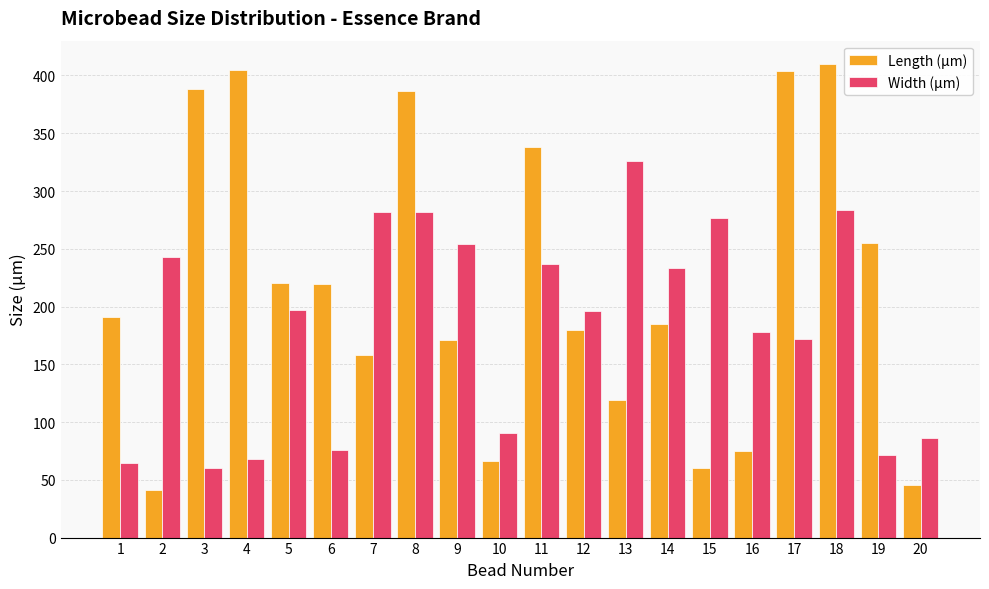

What is the total value across all series at 18?

693.6